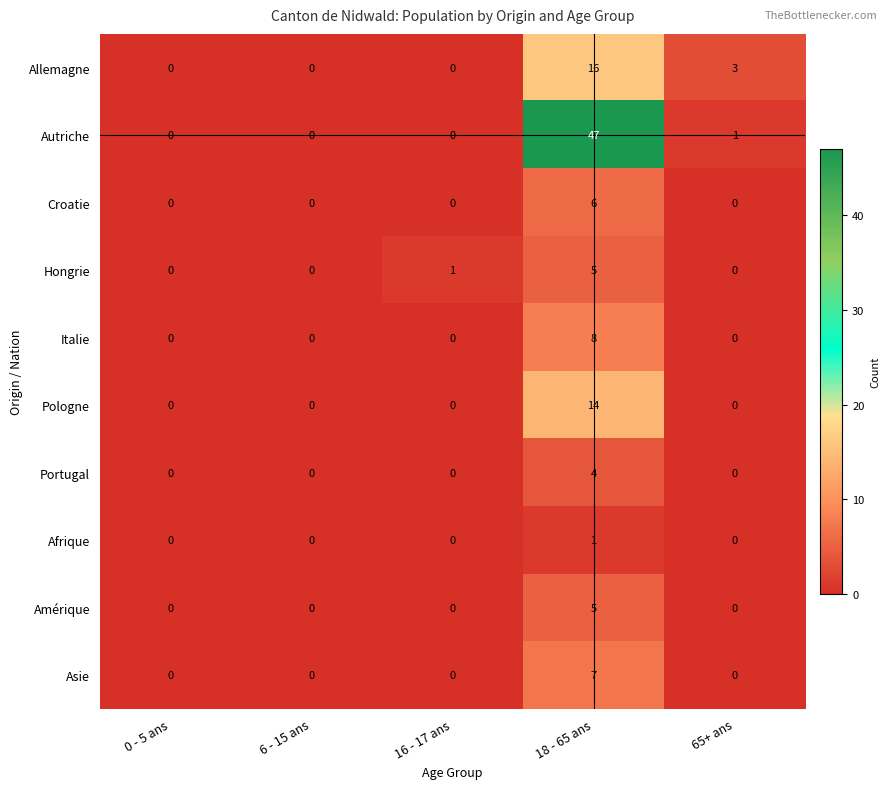

What is the difference between the Asie values at 18 - 65 ans and 65+ ans?

7